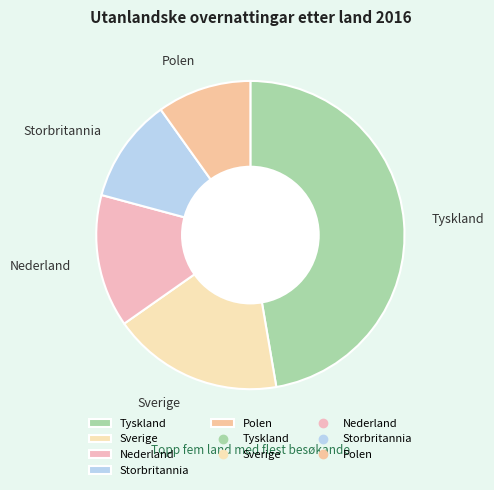

Which slice is the largest?

Tyskland